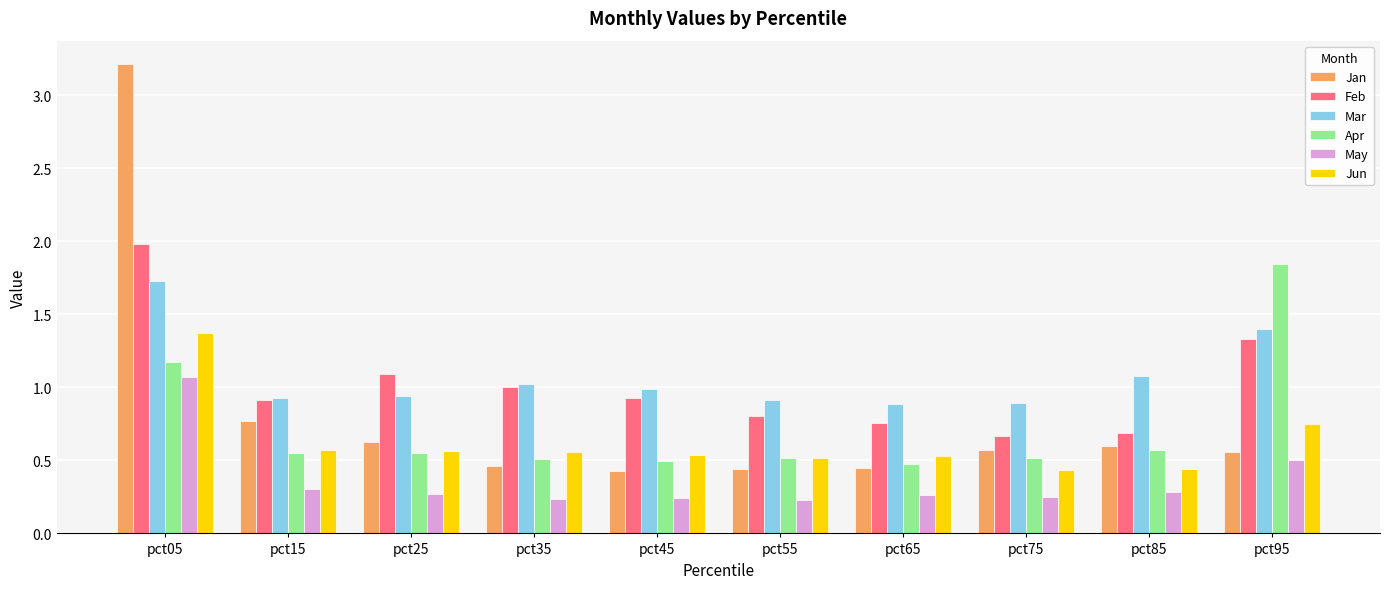

The value of Apr at pct55 is 0.5. True or false?

True